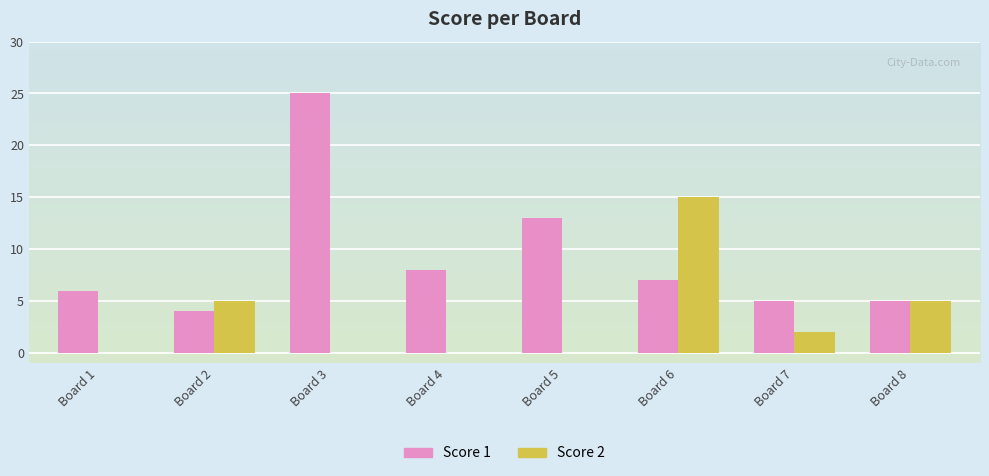

Where is Score 1 nearest to the value 14?

Board 5